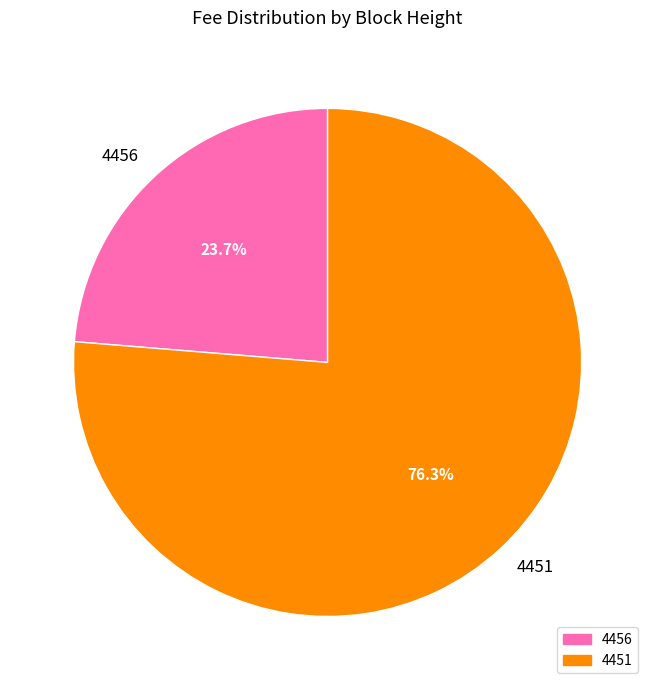

Which category has the biggest portion of the pie?

4451